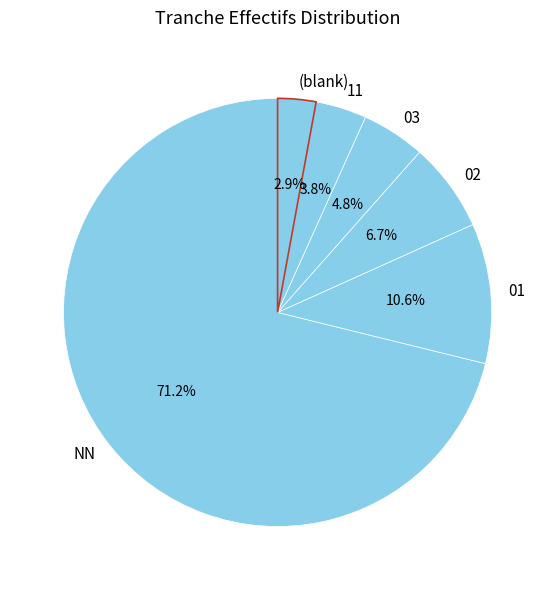

What is the largest slice in the pie chart?

NN